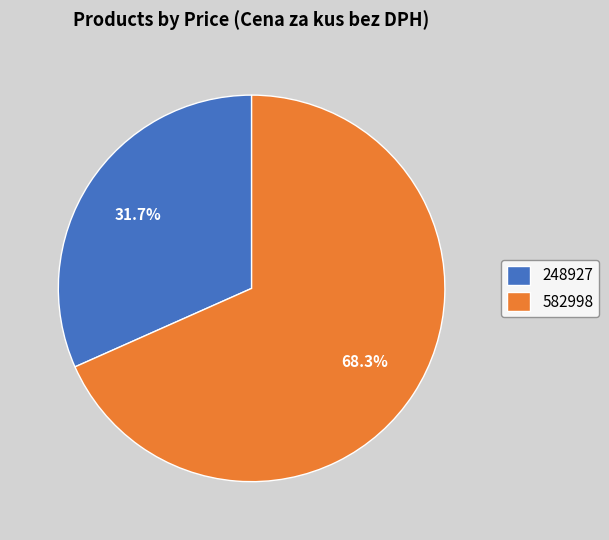

To the nearest percent, what is the difference between the 248927 and 582998 slice percentages?

37%